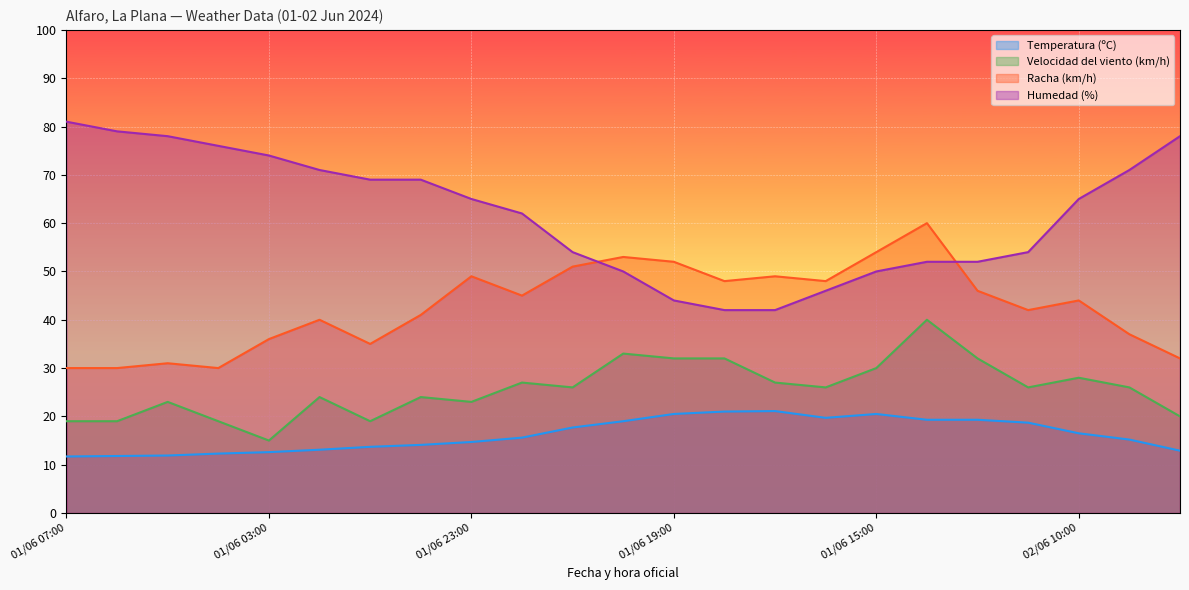

True or false: Humedad (%) and Velocidad del viento (km/h) cross at least once.

False